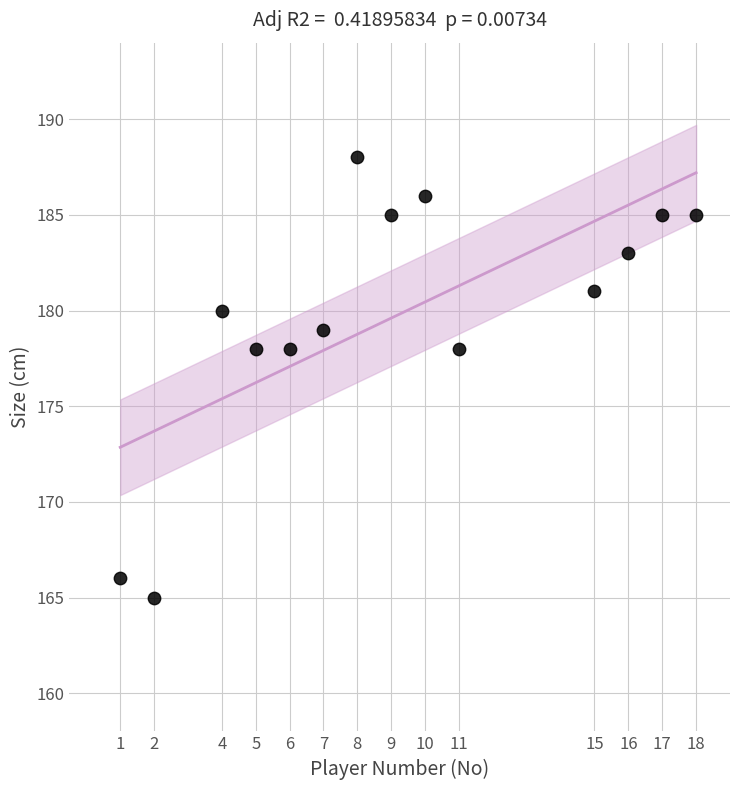

What is the range of X values (max minus min)?

17